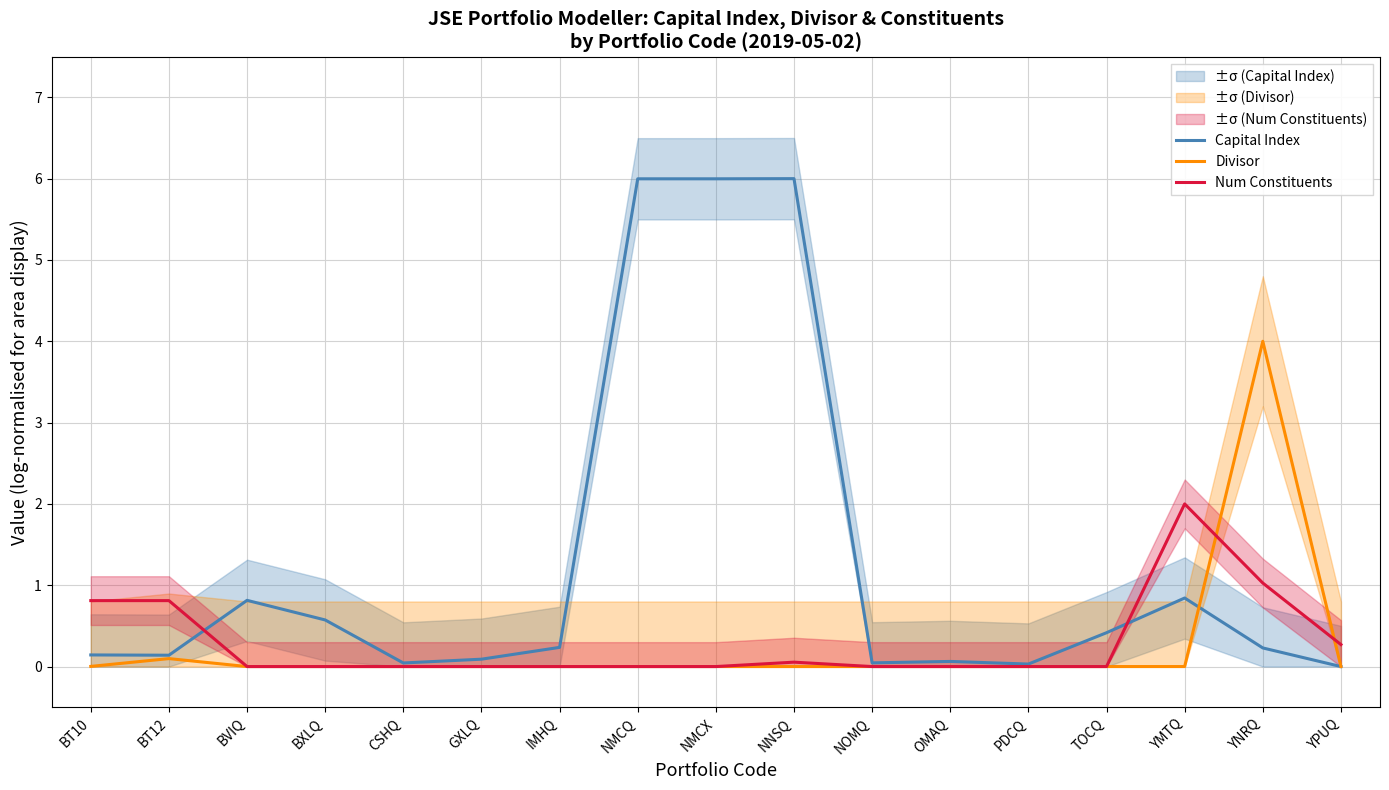

Is it true that Capital Index equals 0.8 at YMTQ?

True